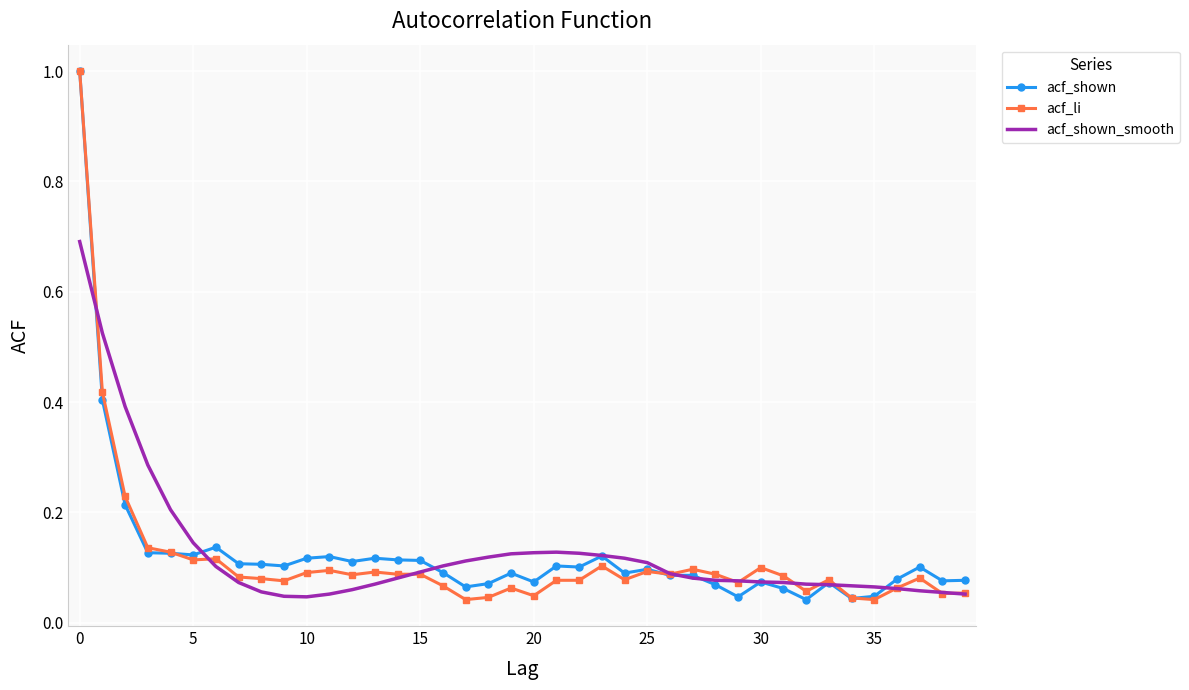

What is the maximum value for acf_shown_smooth?

0.7